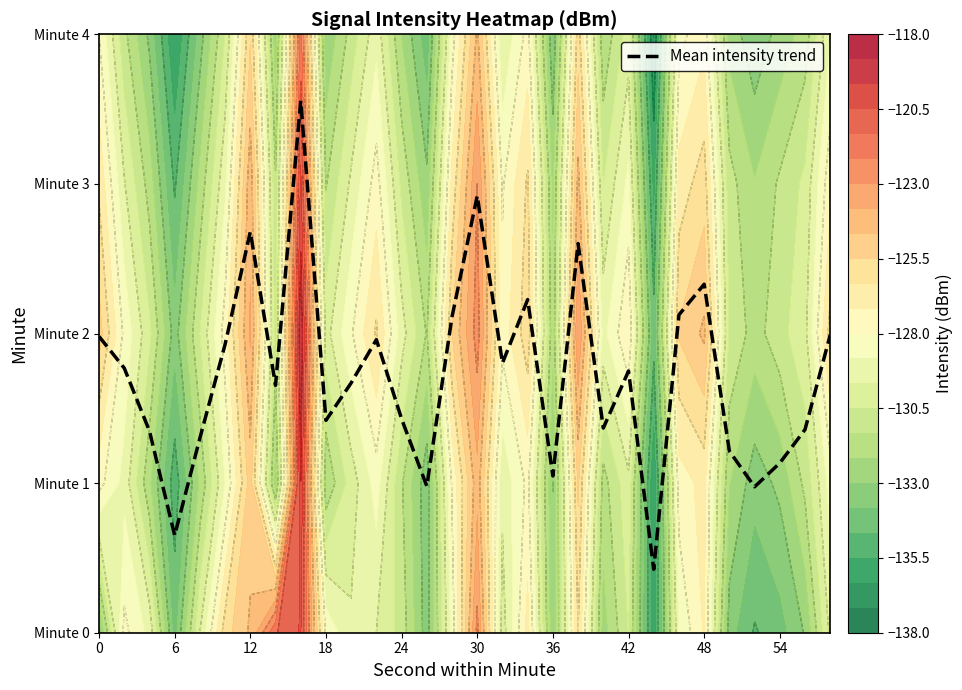

Count the number of data series in this chart.

1